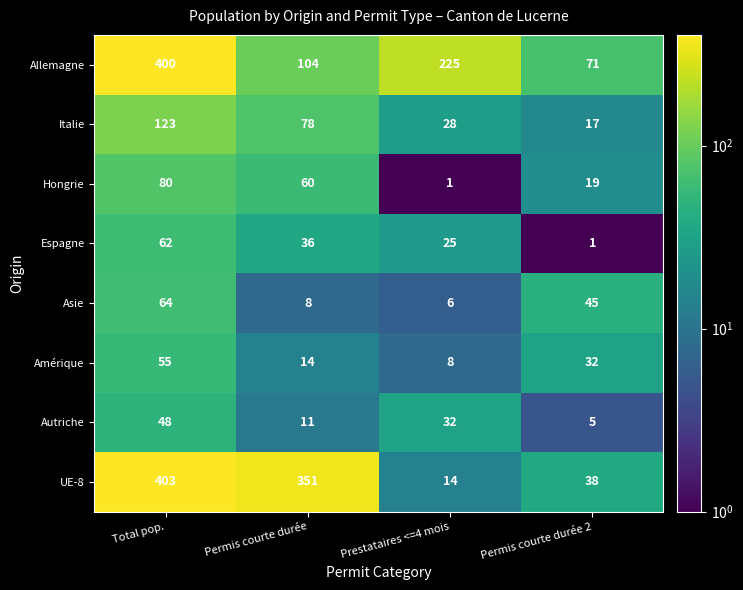

Count the number of data series in this chart.

8